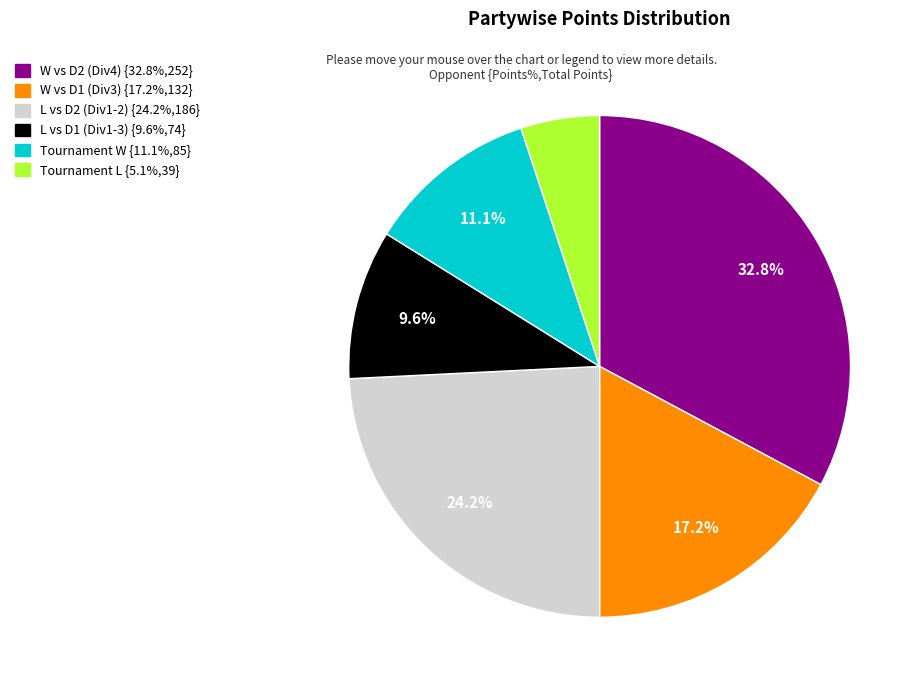

Is there a majority slice in this chart?

No